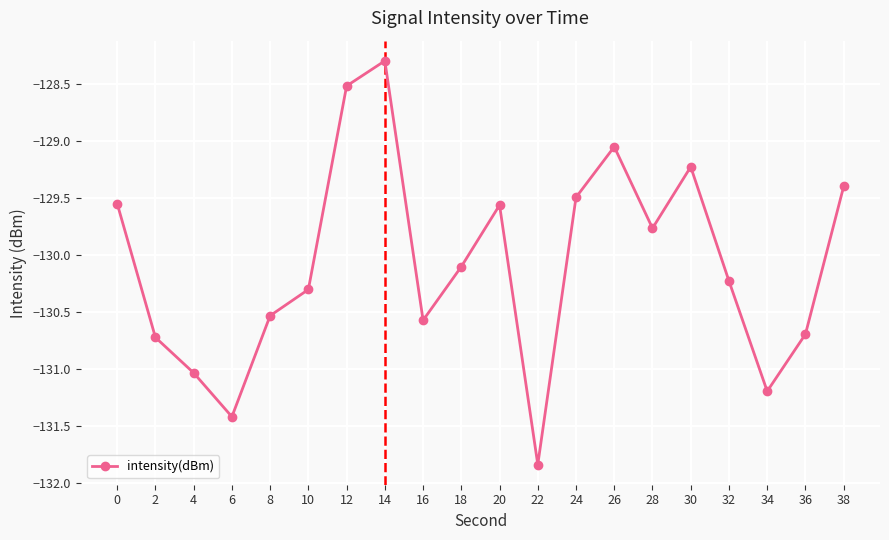

The chart shows a value of -218.5 at 26. True or false?

False